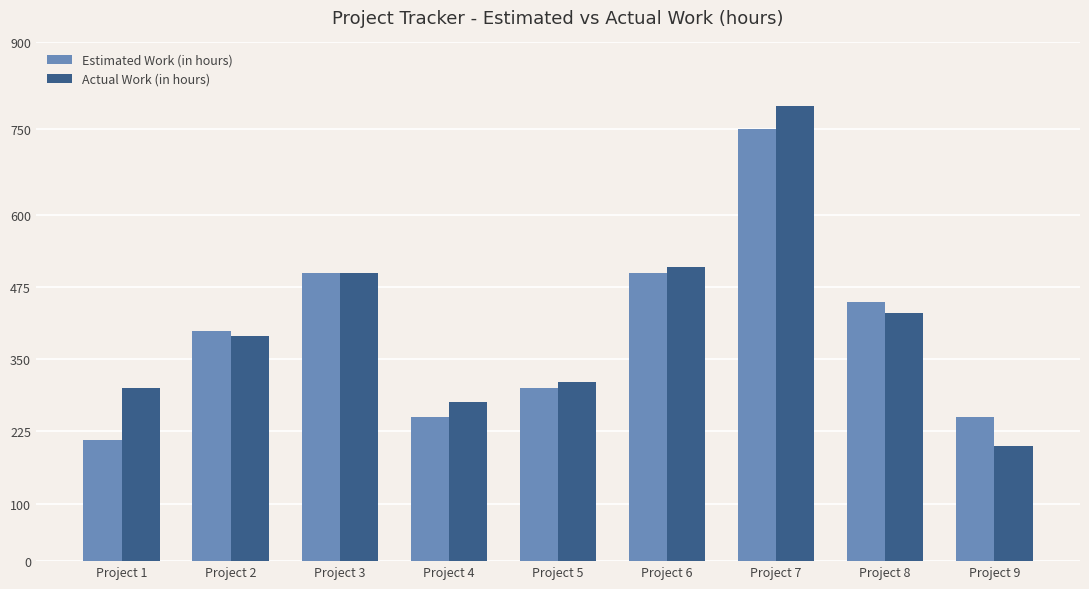

What are all the series names shown in the legend?

Estimated Work (in hours), Actual Work (in hours)